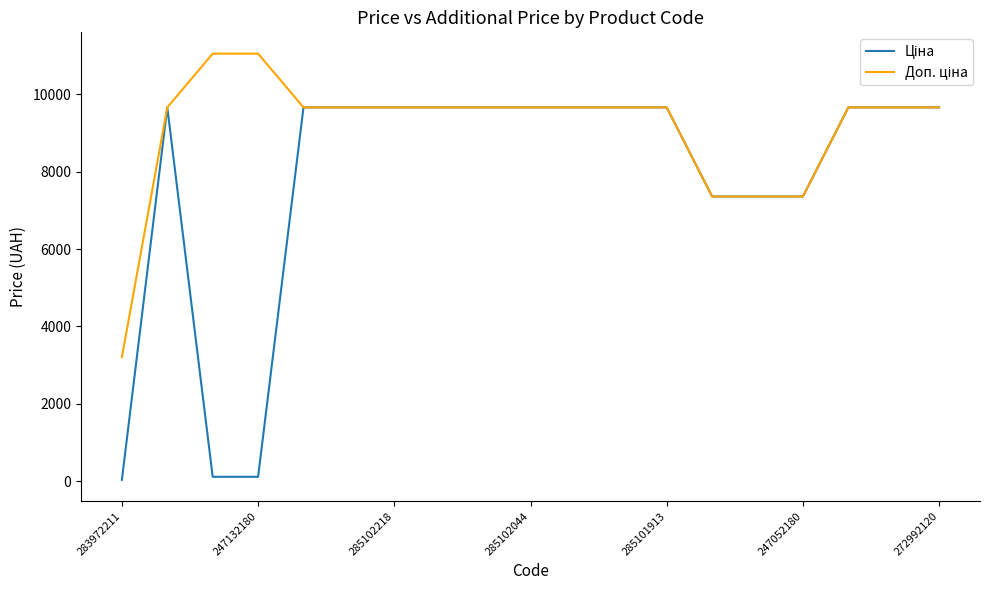

At how many categories does at least one series exceed 6968?

18